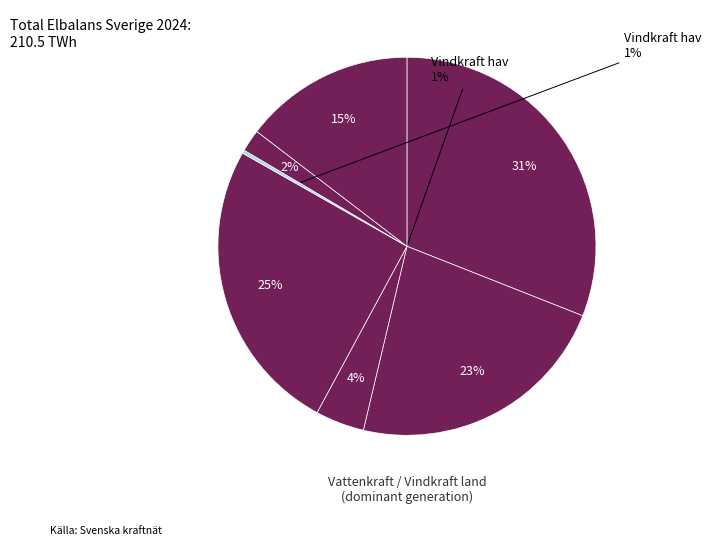

What portion of the pie excludes Vindkraft hav?

99.8%